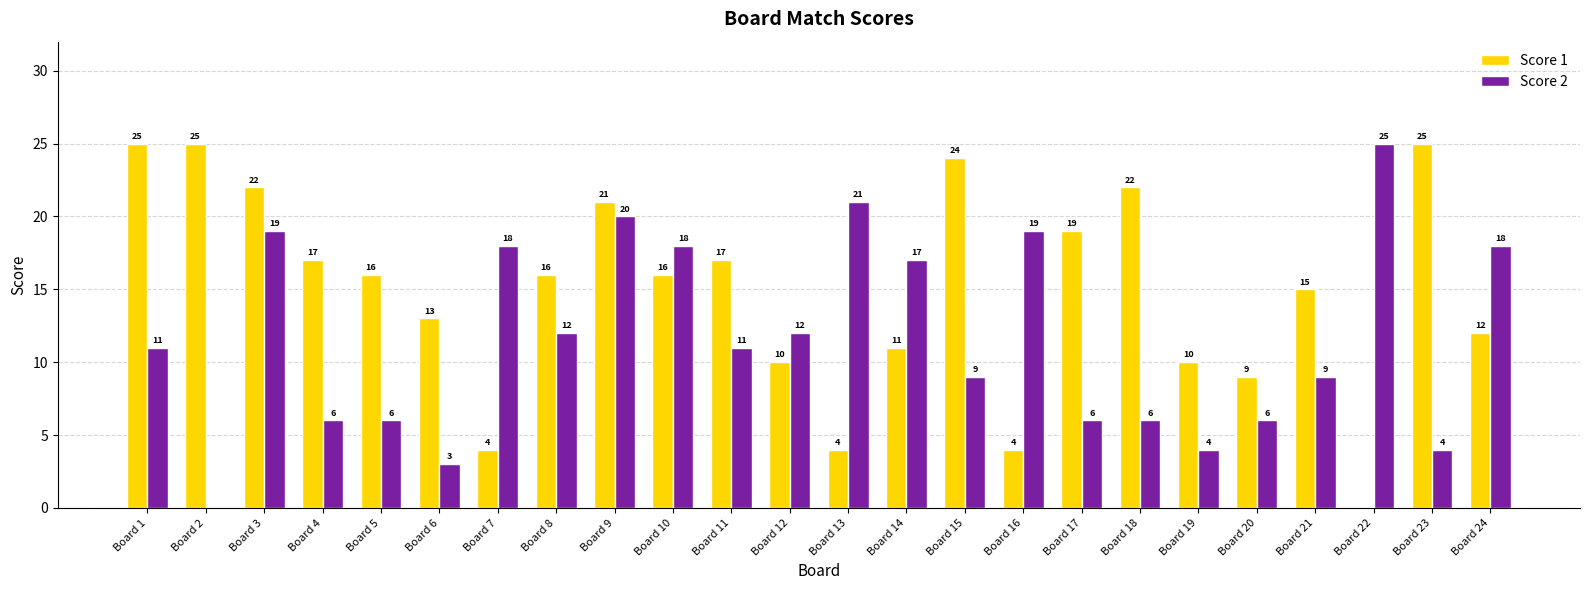

Between Board 7 and Board 17, which series saw the biggest shift?

Score 1